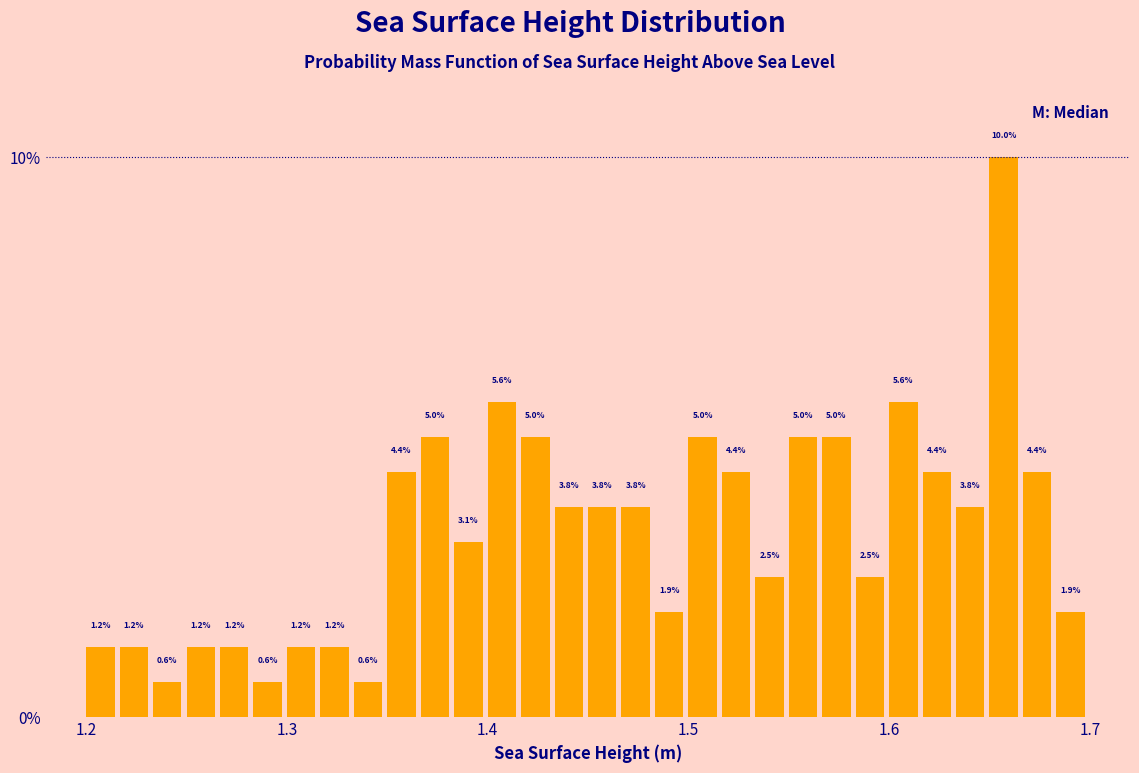

Around what value on the x-axis is the tallest bar? Give the approximate position of its centre, as read against the axis.

1.66